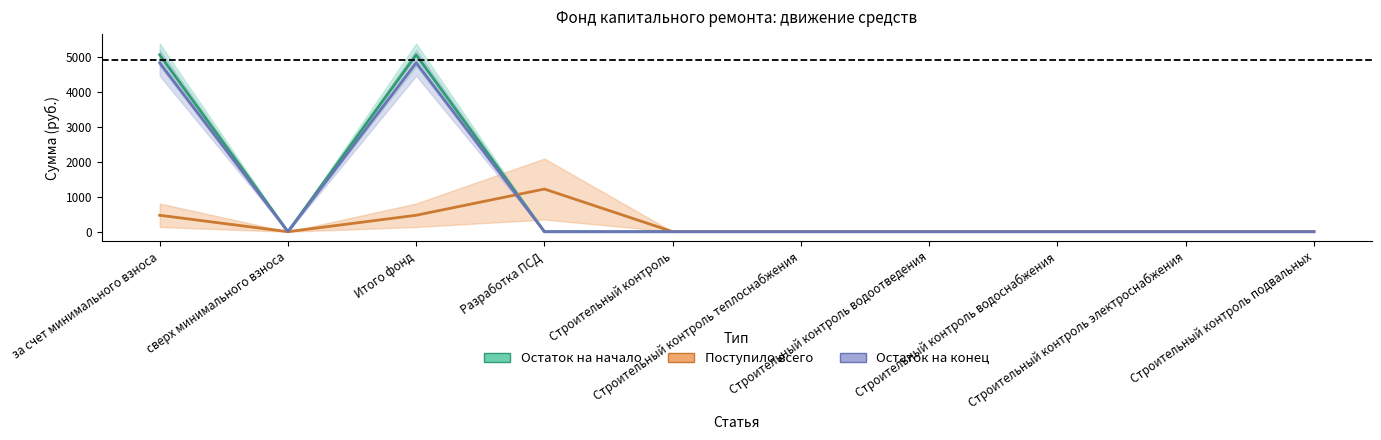

What is the greatest value displayed?

5056.4